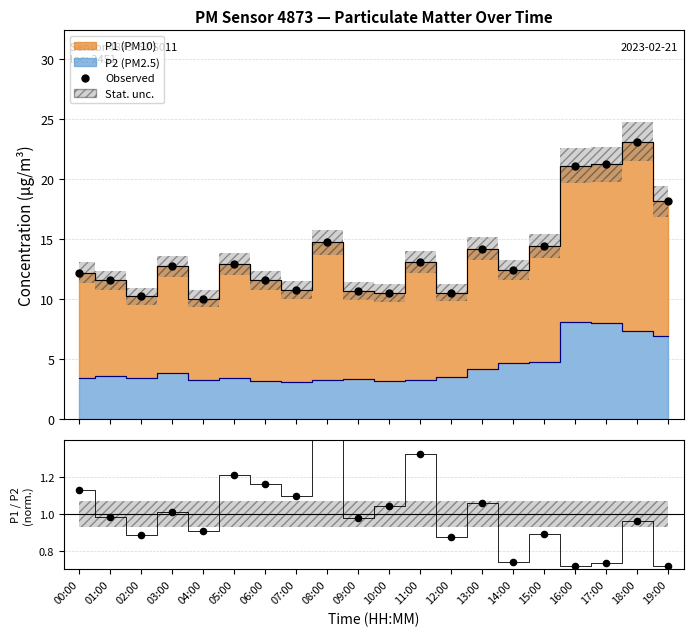

Is the value of P1/P2 (norm.) at 10:00 greater than the value of Observed at 14:00?

No